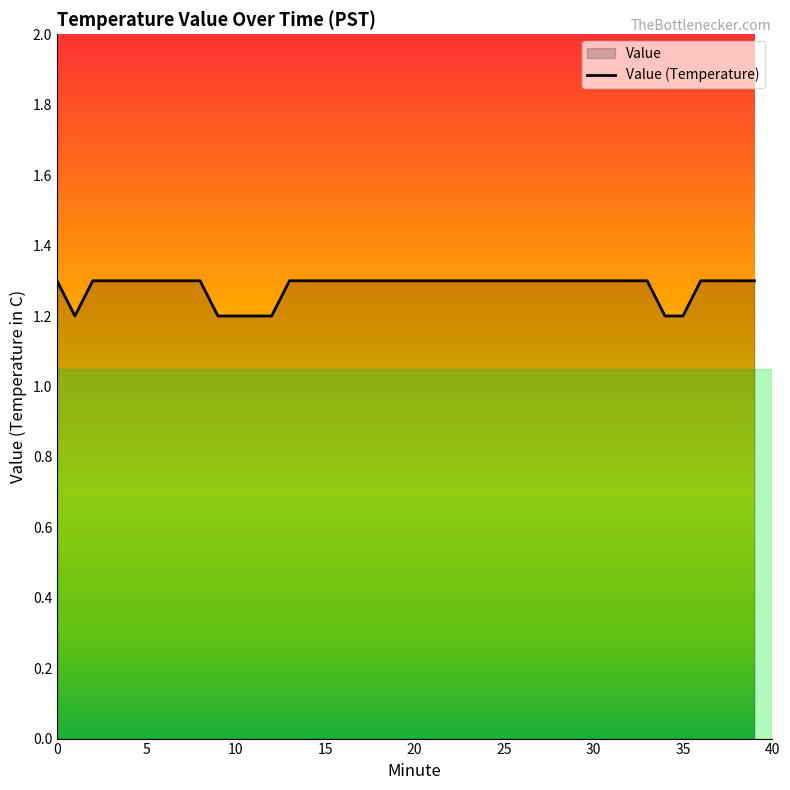

Which has a higher value, 30 or 25?

30